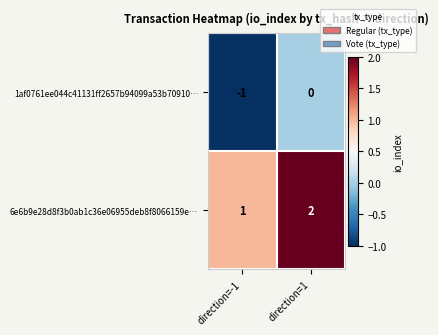

Where is 1af0761ee044c41131ff2657b94099a53b70910… nearest to the value 0?

direction=1